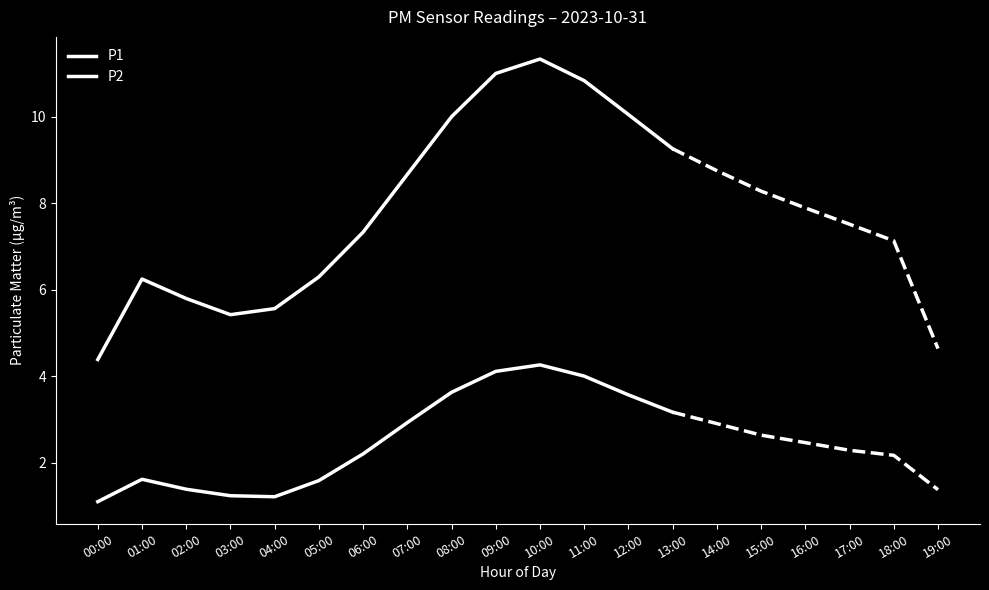

Is the value of P2 at 12:00 greater than the value of P1 at 07:00?

No